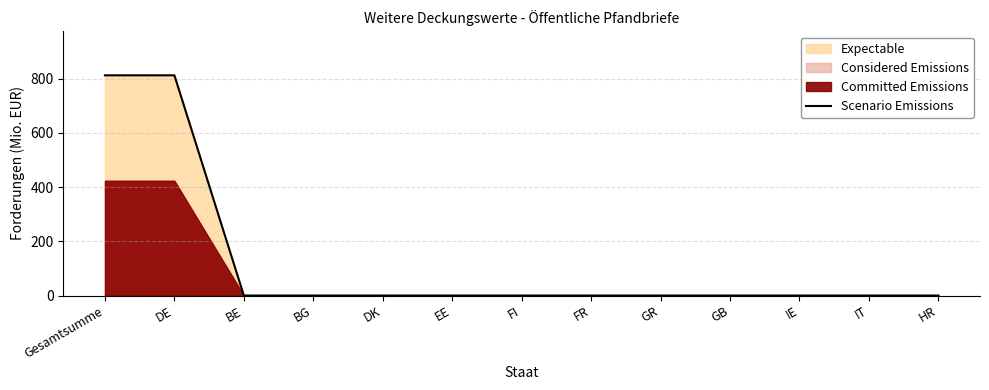

What is the sum of all values?

1625.0